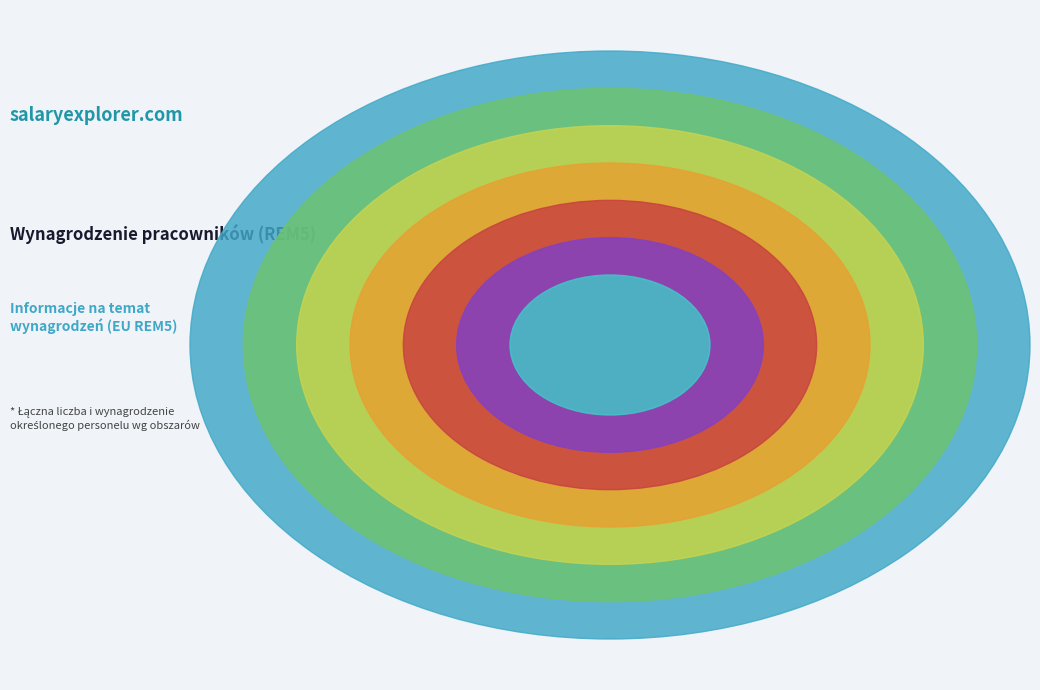

Is there a majority slice in this chart?

No